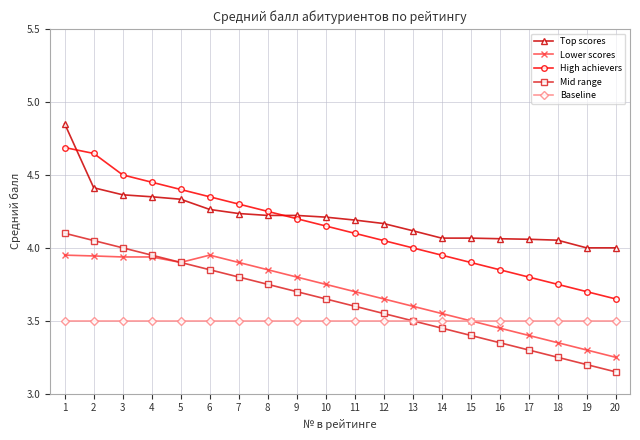

Is this an area chart (filled region under the line)?

No